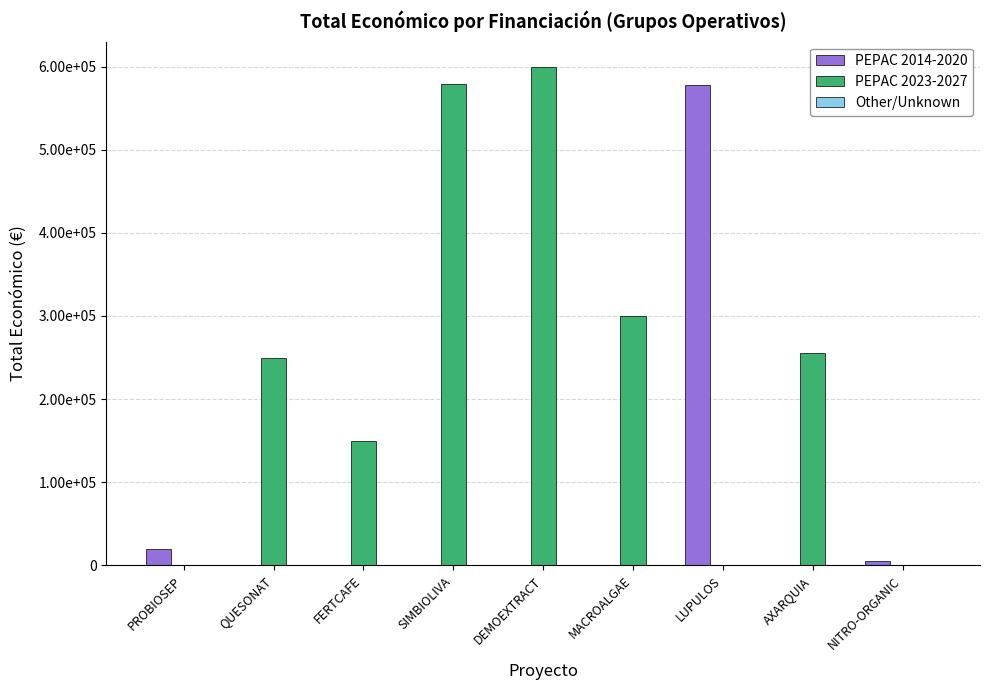

What is the sum of the PEPAC 2023-2027 values at DEMOEXTRACT and MACROALGAE?

899901